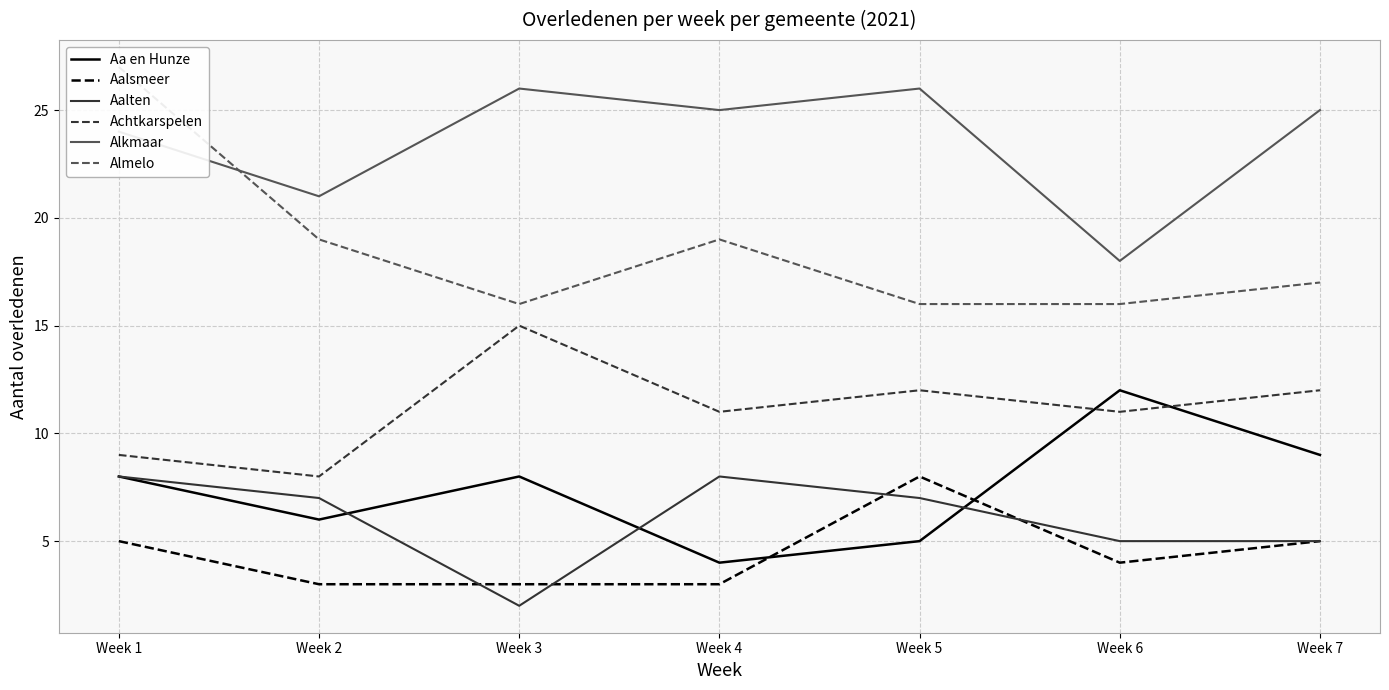

Rank the series by their maximum value, from lowest to highest.

Aalsmeer, Aalten, Aa en Hunze, Achtkarspelen, Alkmaar, Almelo